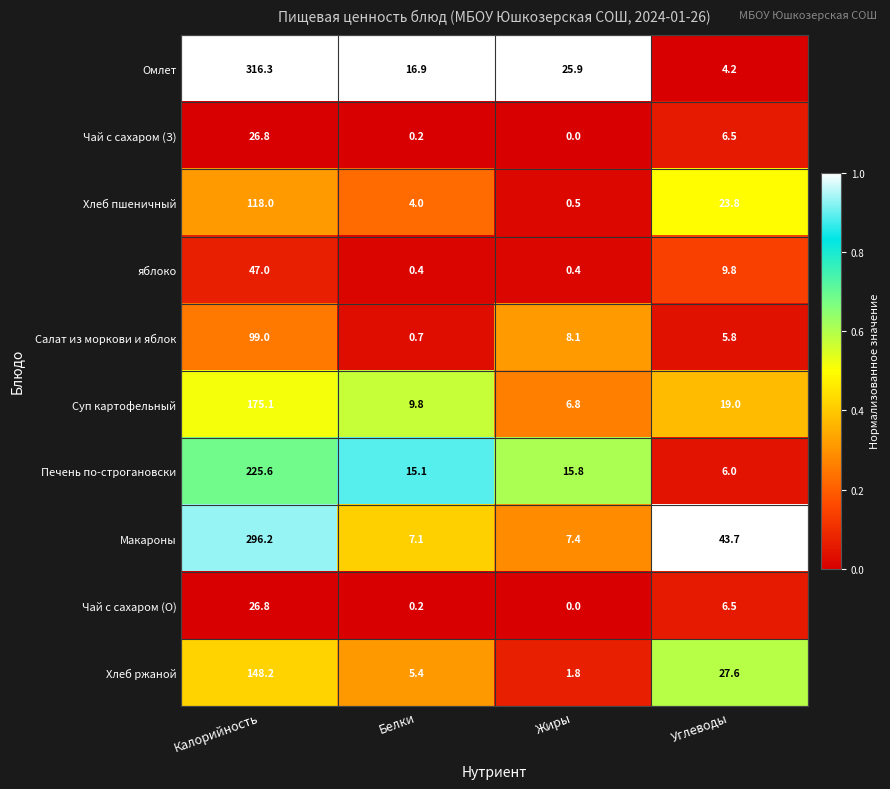

At which label does Чай с сахаром (О) first exceed 6?

Калорийность